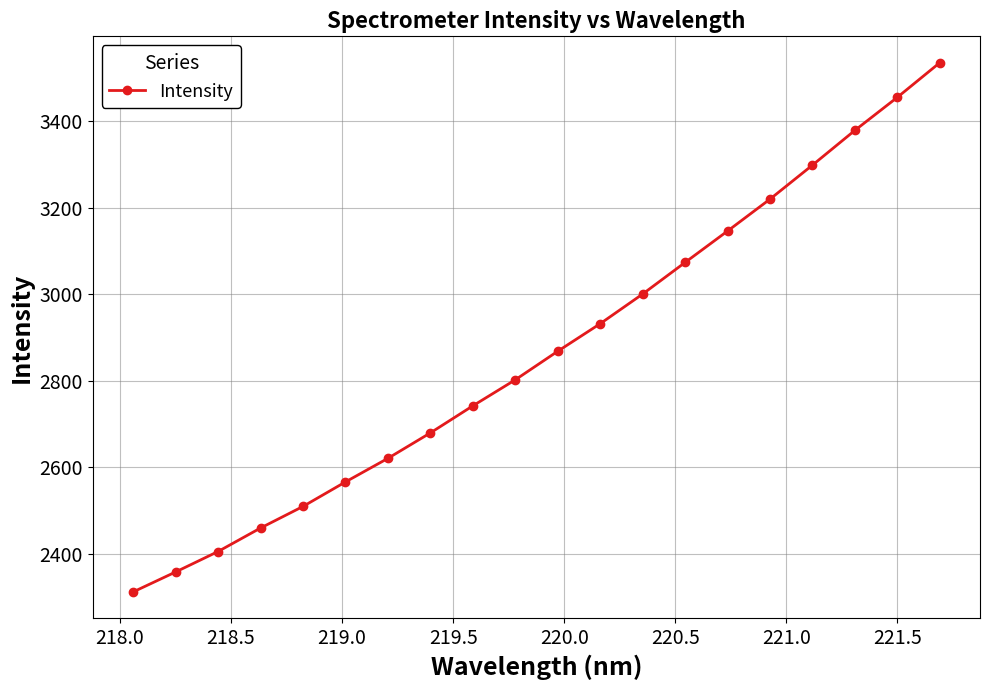

True or false: there are more than 0 points higher than both neighbors.

False